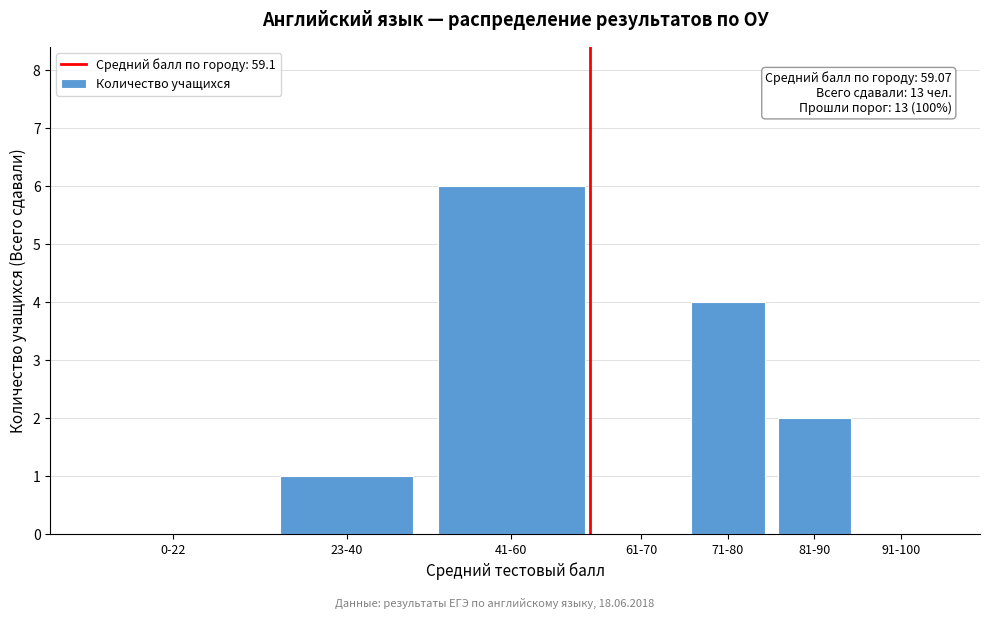

Reading left to right, extract all data points from this chart.

0-22=0	23-40=1	41-60=6	61-70=0	71-80=4	81-90=2	91-100=0